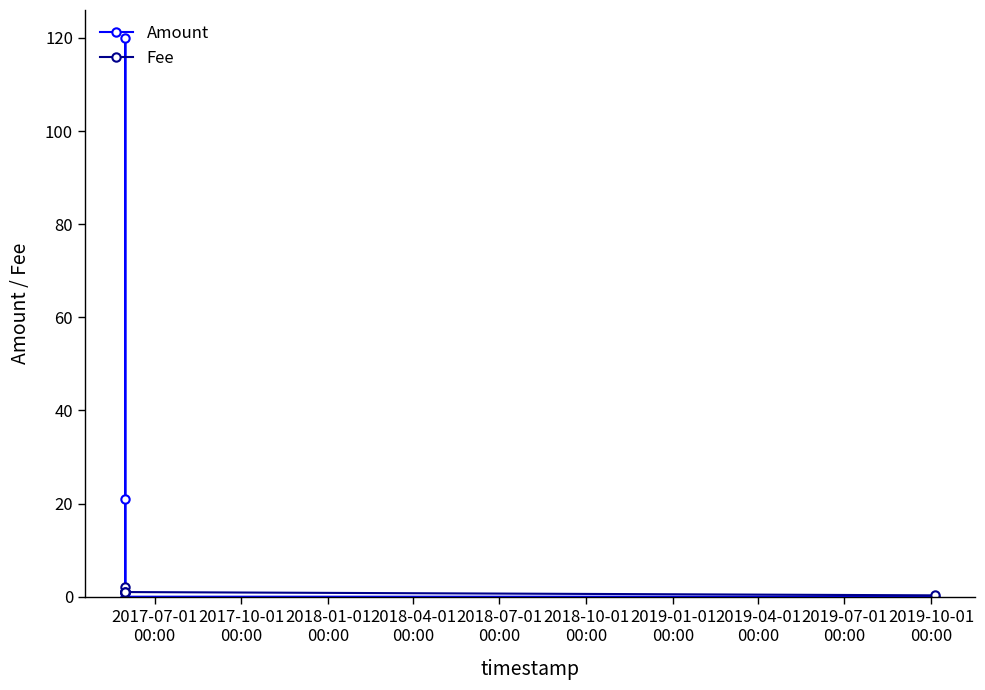

Which series has the largest range (max minus min)?

Amount